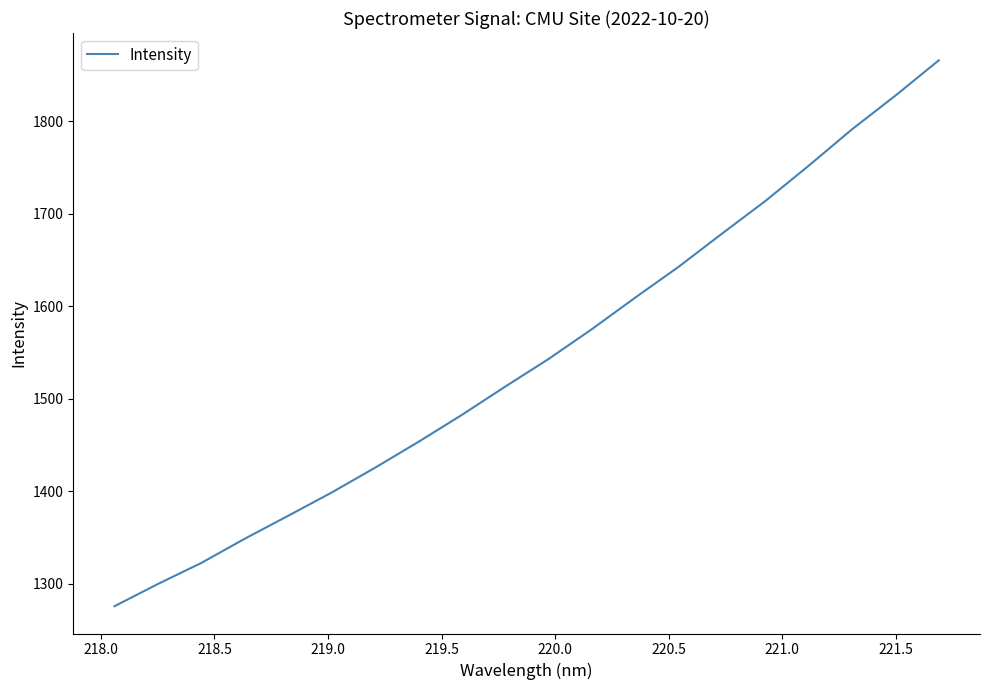

What is the difference between the maximum and minimum values?

590.2